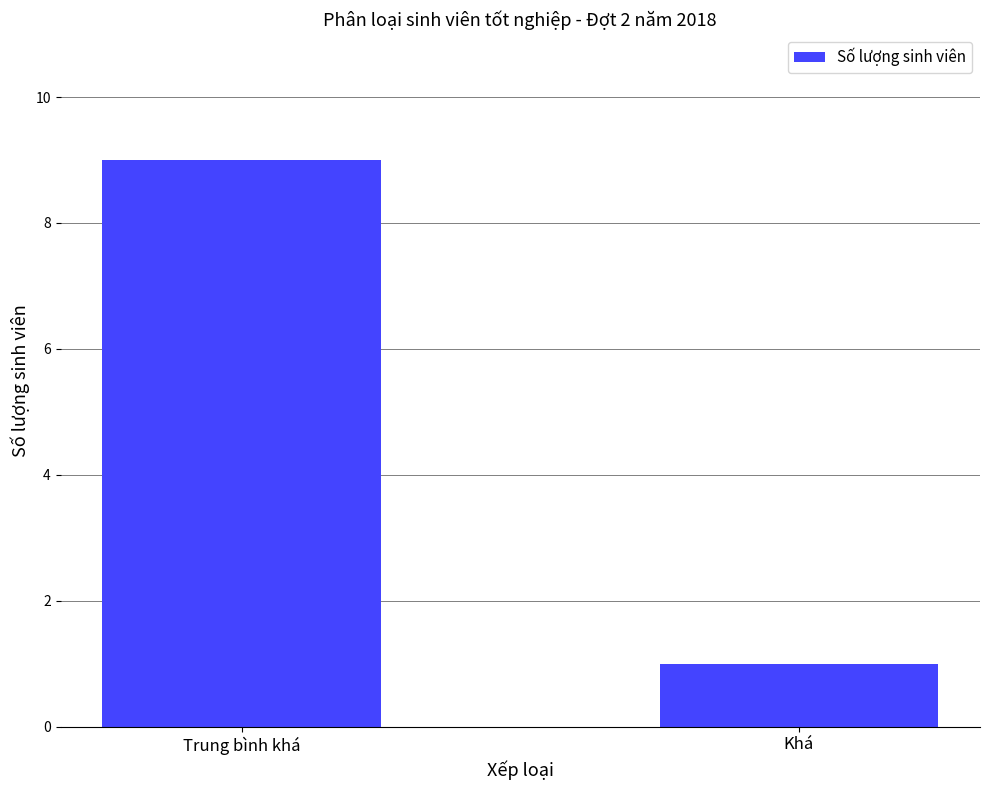

At which category does the chart reach its minimum across all series?

Khá